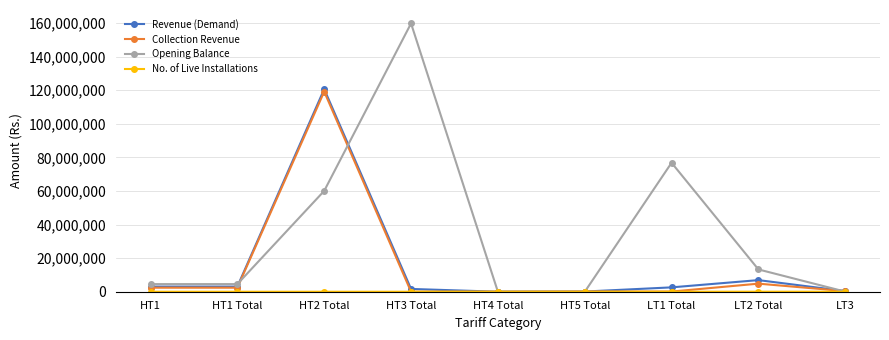

How many series are shown in this chart?

4